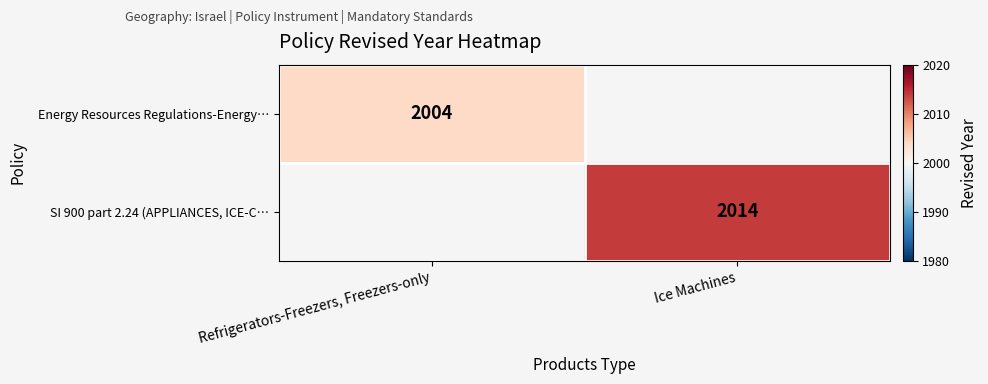

Between Ice Machines and Refrigerators-Freezers, Freezers-only, which is larger?

Refrigerators-Freezers, Freezers-only